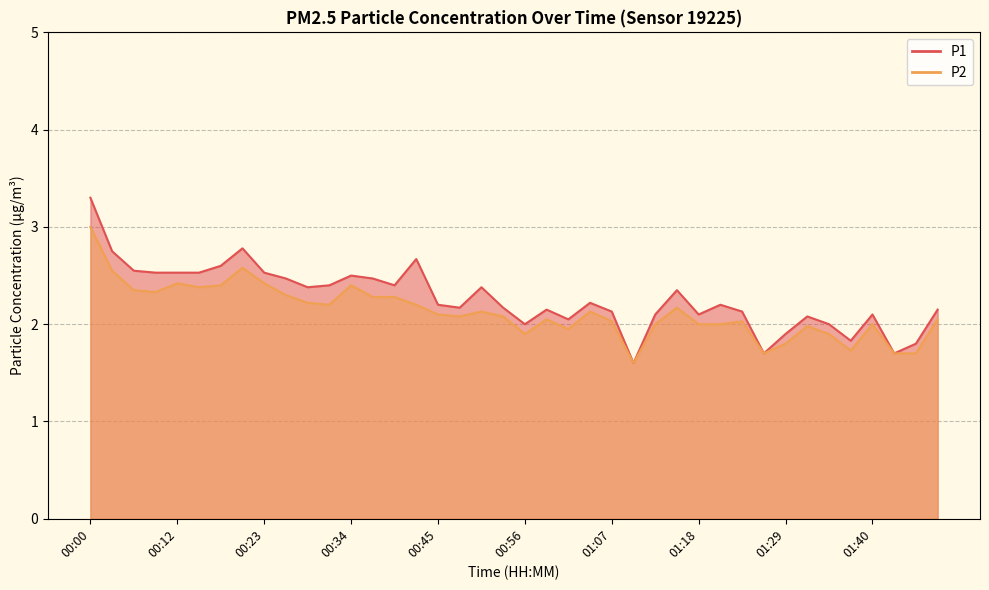

At which label does P2 reach its minimum?

01:10